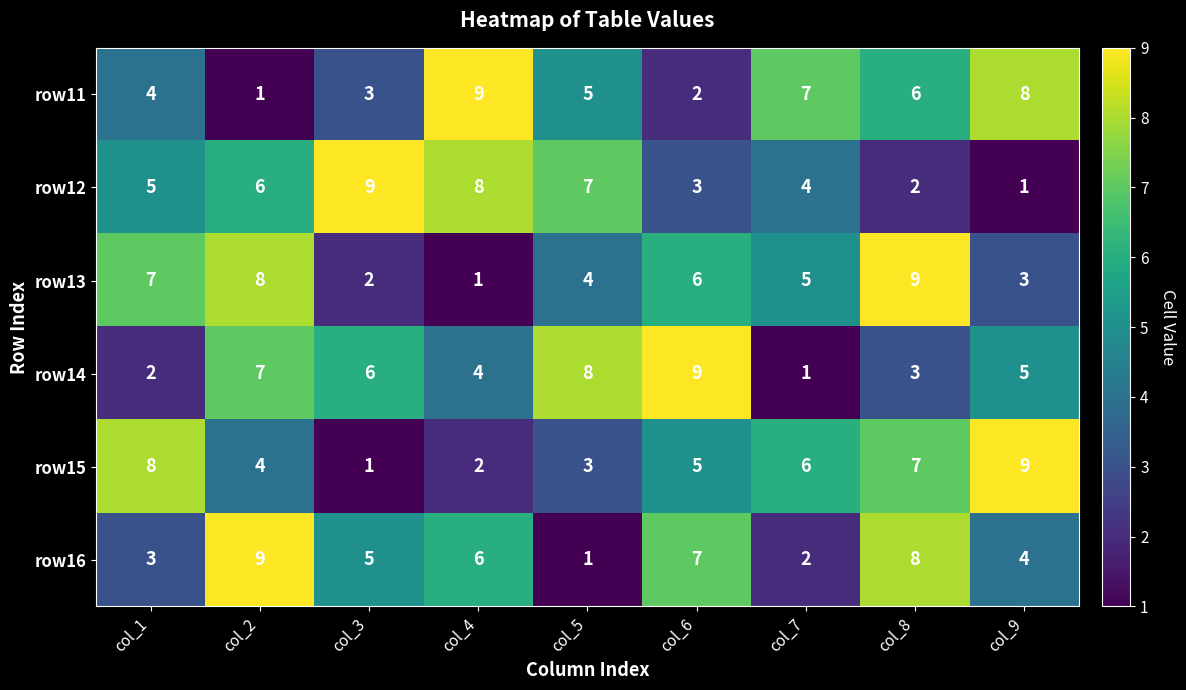

List the labels in order of row16 value, smallest first.

col_5, col_7, col_1, col_9, col_3, col_4, col_6, col_8, col_2